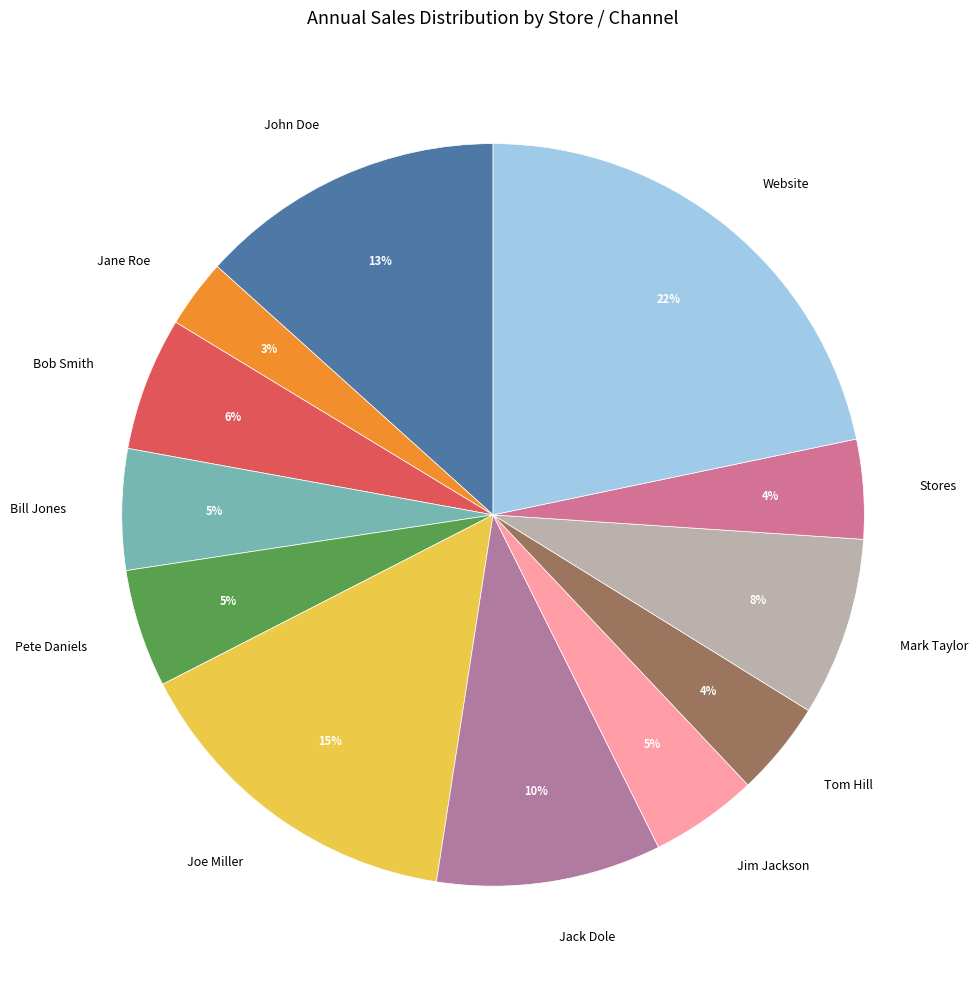

True or false: Tom Hill accounts for 18% of the total.

False